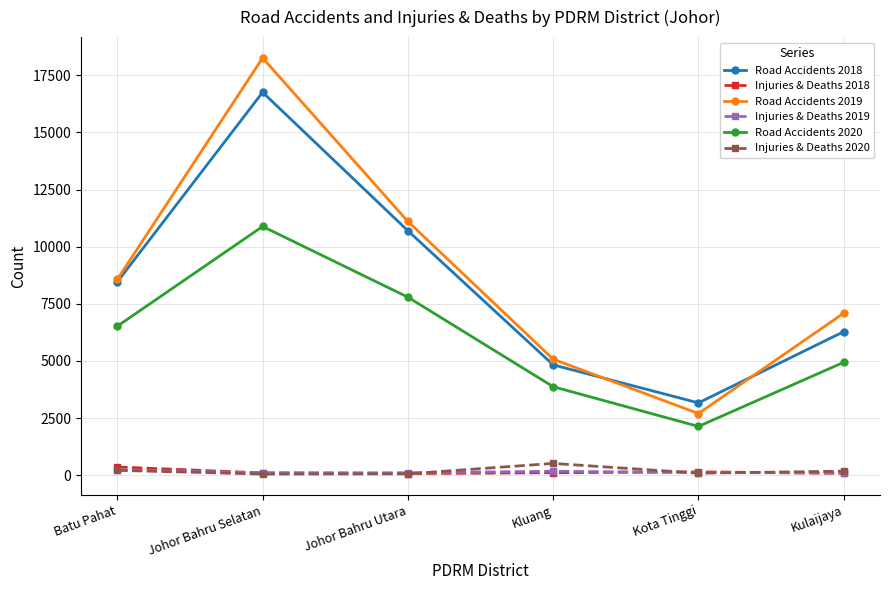

The value of Road Accidents 2020 at Johor Bahru Selatan is 15909. True or false?

False